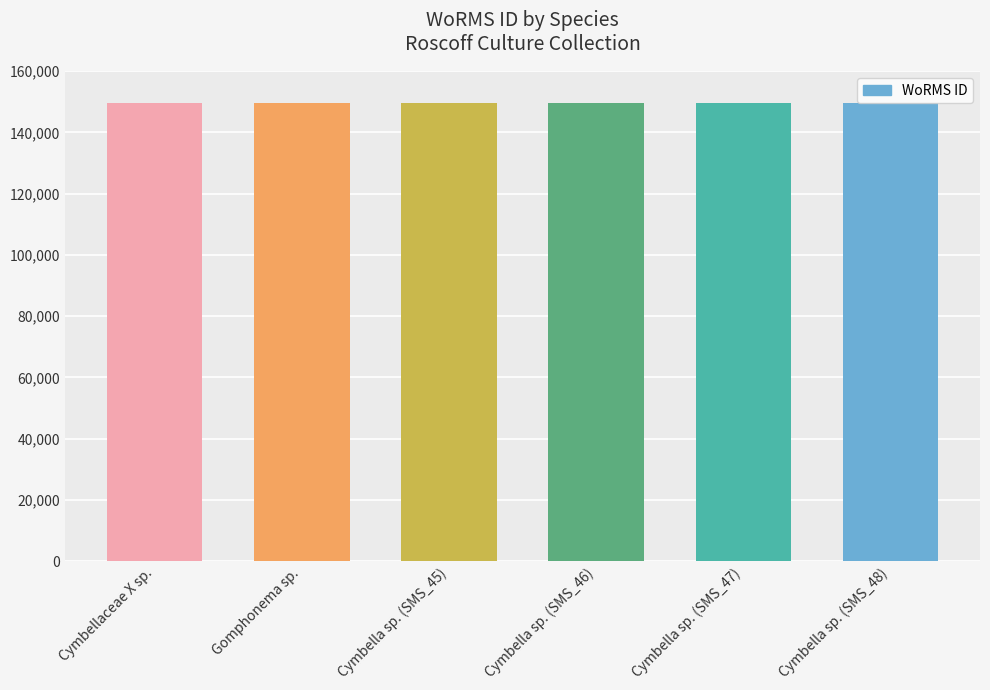

Approximately how many times larger is the value at Cymbella sp. (SMS_48) compared to Cymbella sp. (SMS_46)?

1.0